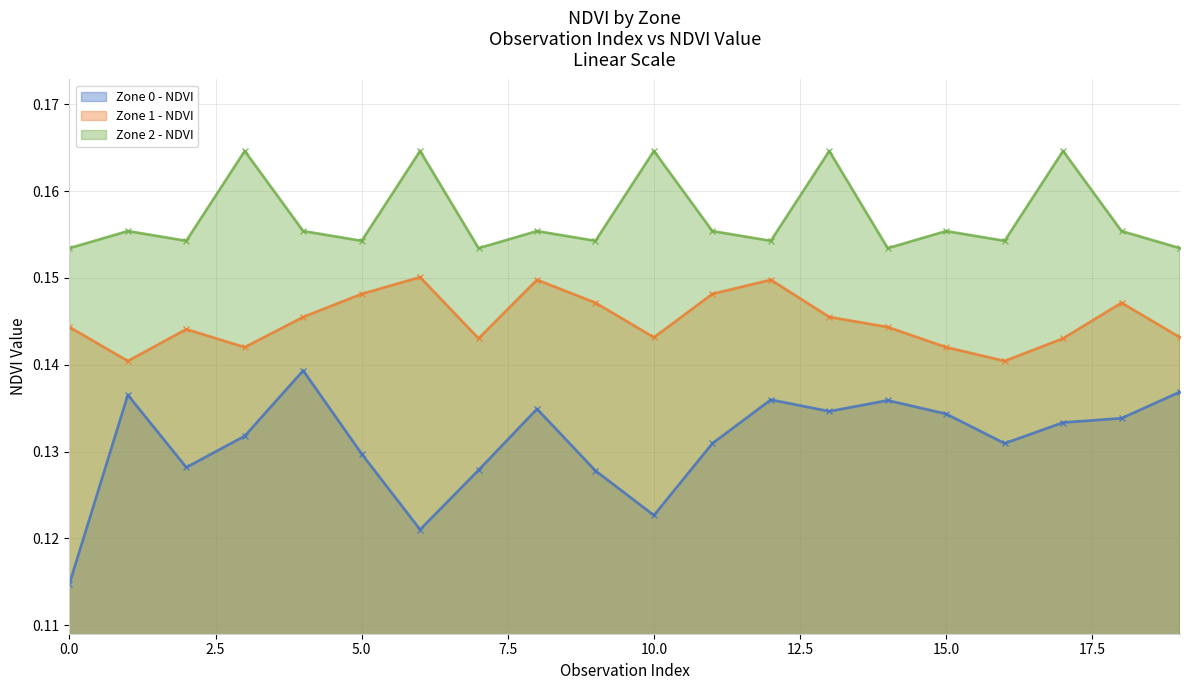

True or false: Zone 0 - NDVI has a value of 0.2 at 15.0.

False